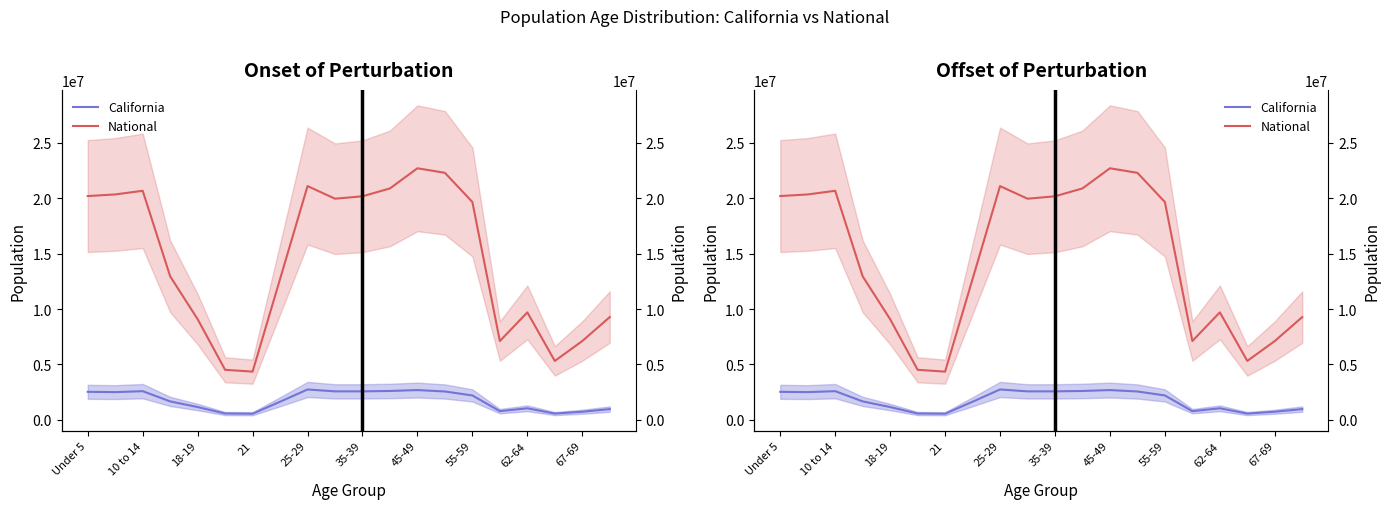

What is the average value of the California series?

1764139